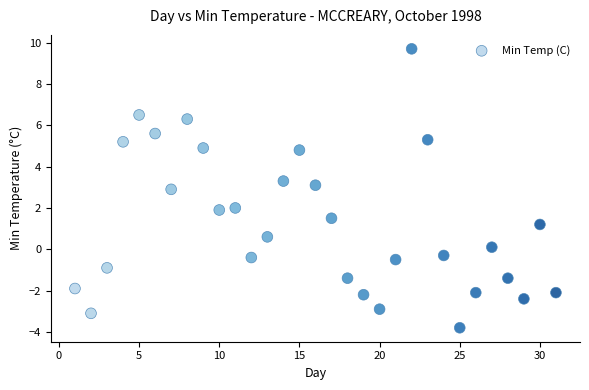

What is the range of Y values (max minus min)?

13.5